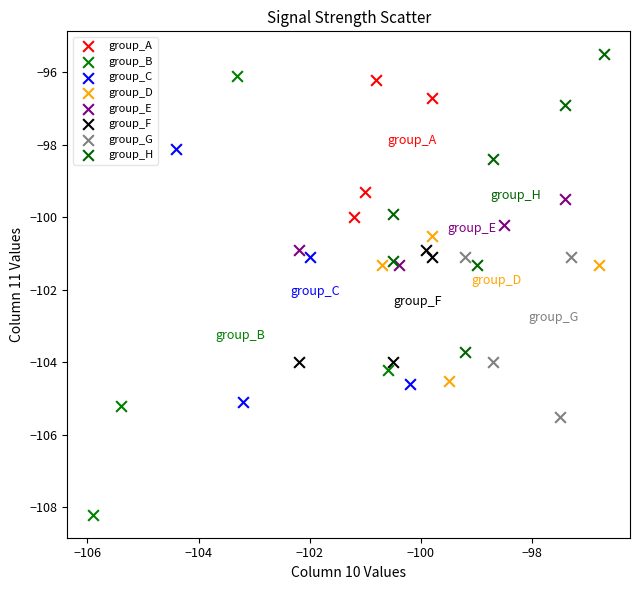

Which series contains the lowest Y value?

group_B